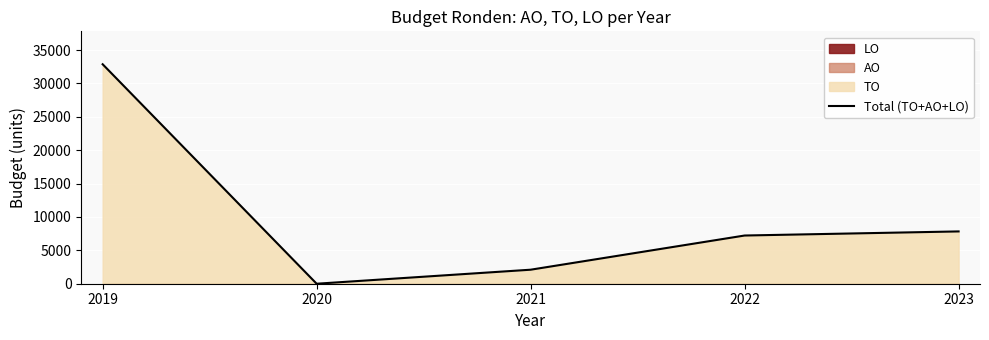

Reading left to right, what are all the values shown in this chart?

32882	0	2100	7222	7836